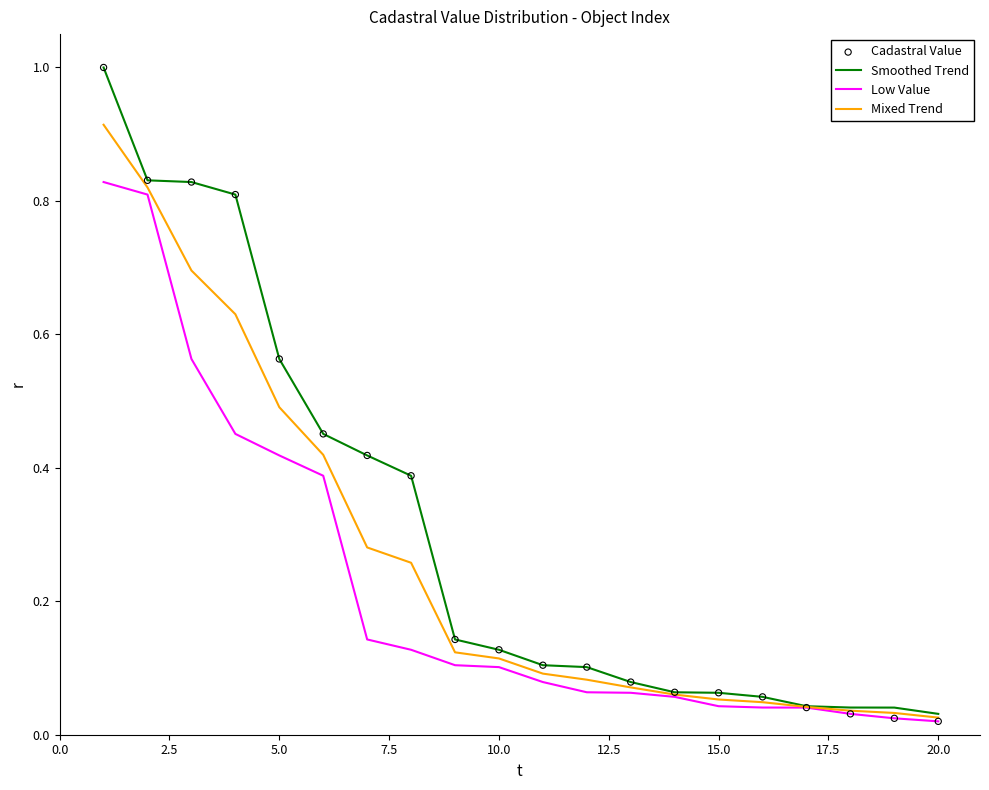

Which series has the widest spread of values?

Smoothed Trend